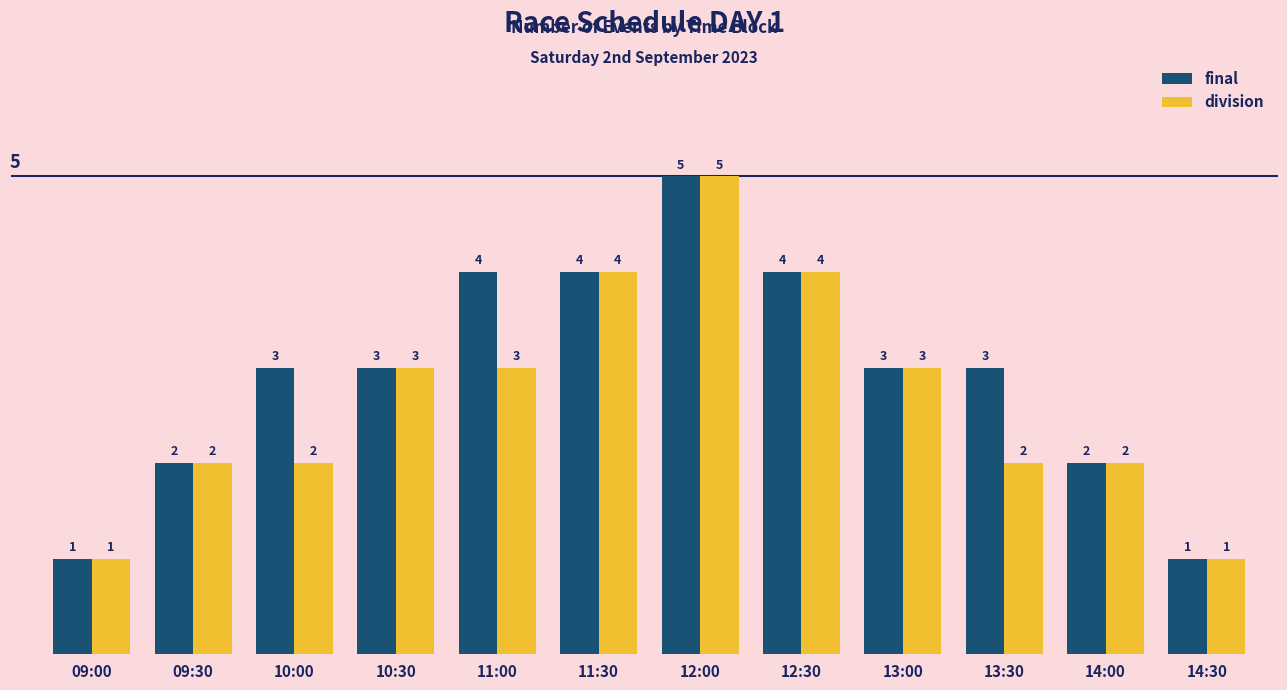

List the series in order of their overall mean, lowest first.

division, final